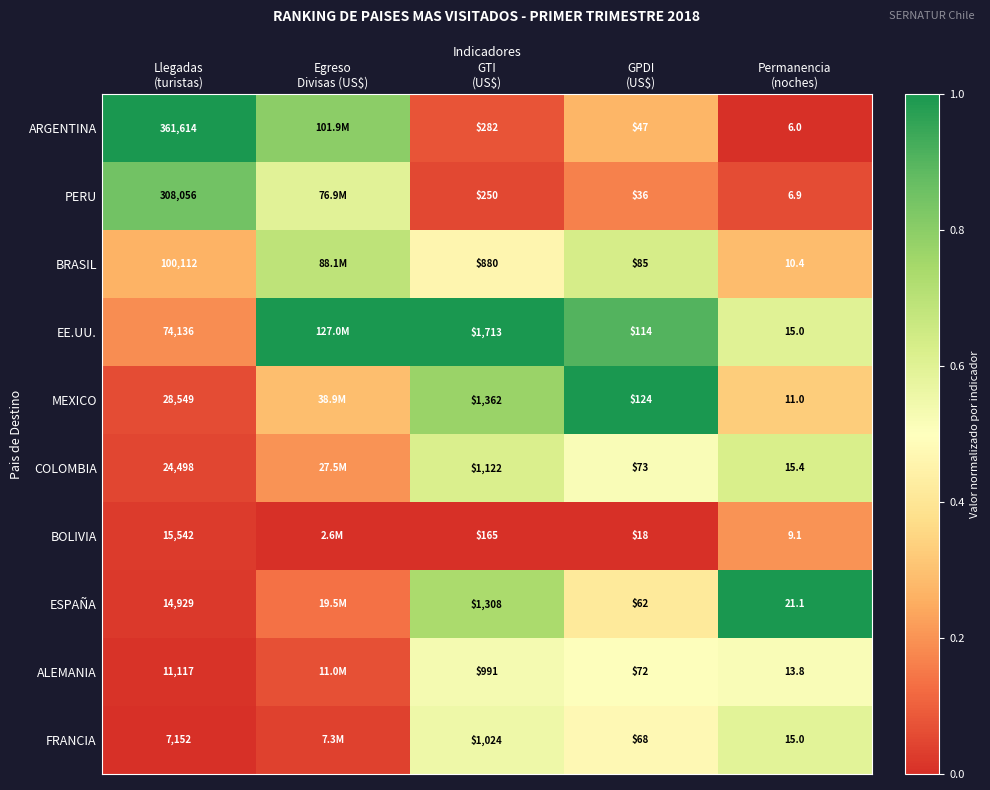

What is the spread (max minus min) of values at Egreso
Divisas (US$)?

1.0